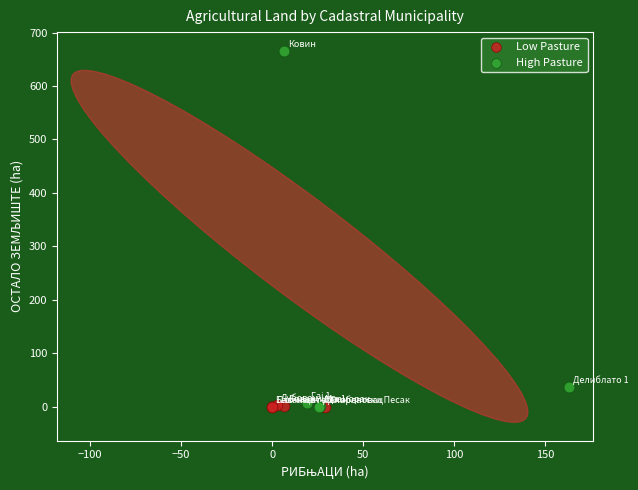

Which series reaches the maximum Y coordinate?

High Pasture